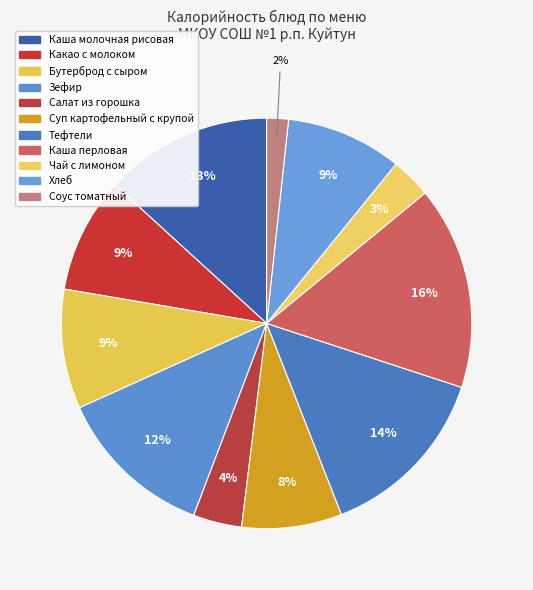

To the nearest percent, what is the difference between the Салат из горошка and Суп картофельный с крупой slice percentages?

4%